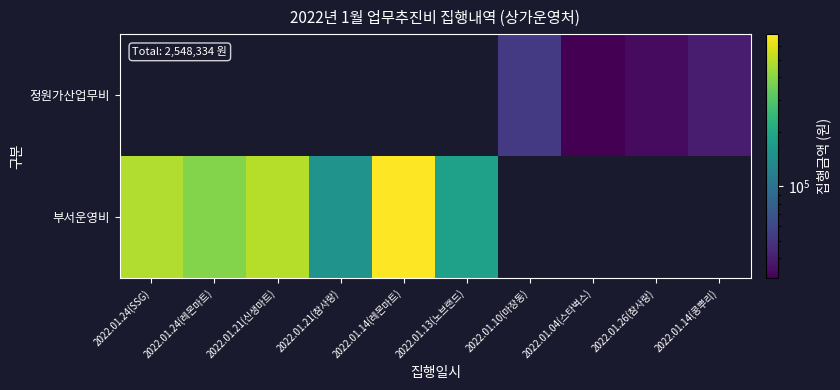

Is it true that 부서운영비 equals 694600.0 at 2022.01.14(레몬마트)?

True